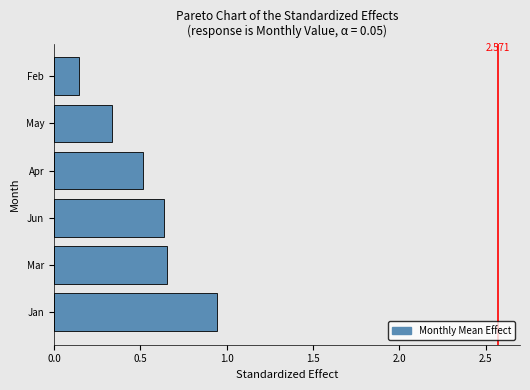

How many bars are there in total?

6